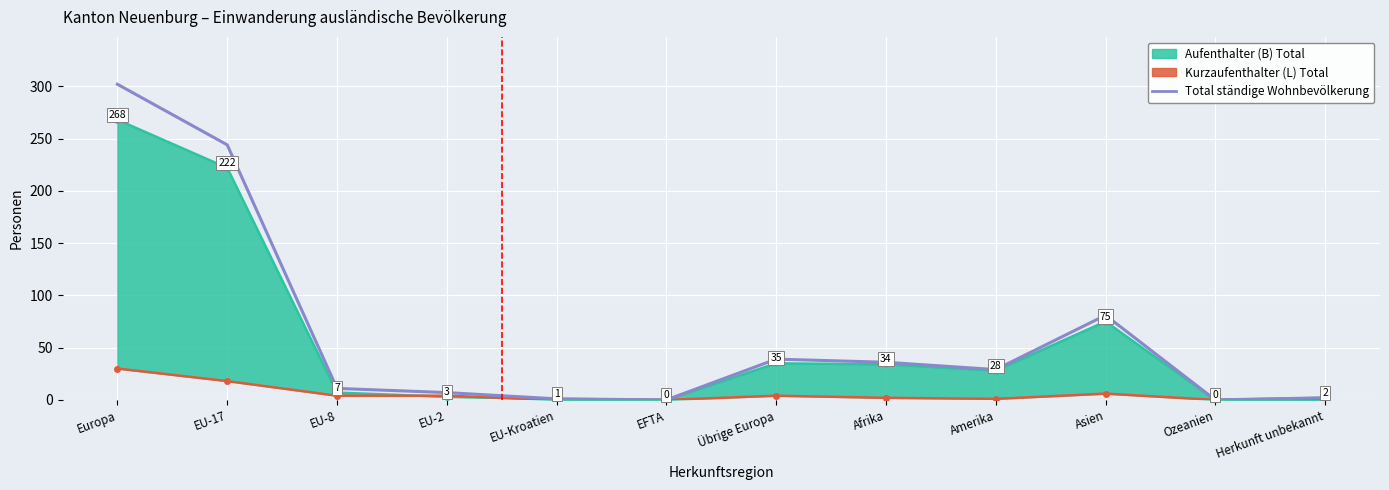

Which series has the largest total across all categories?

Total ständige Wohnbevölkerung